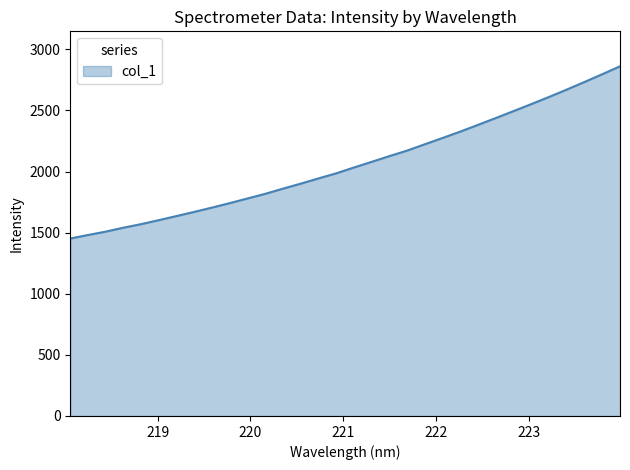

What is the greatest value displayed?

2861.1